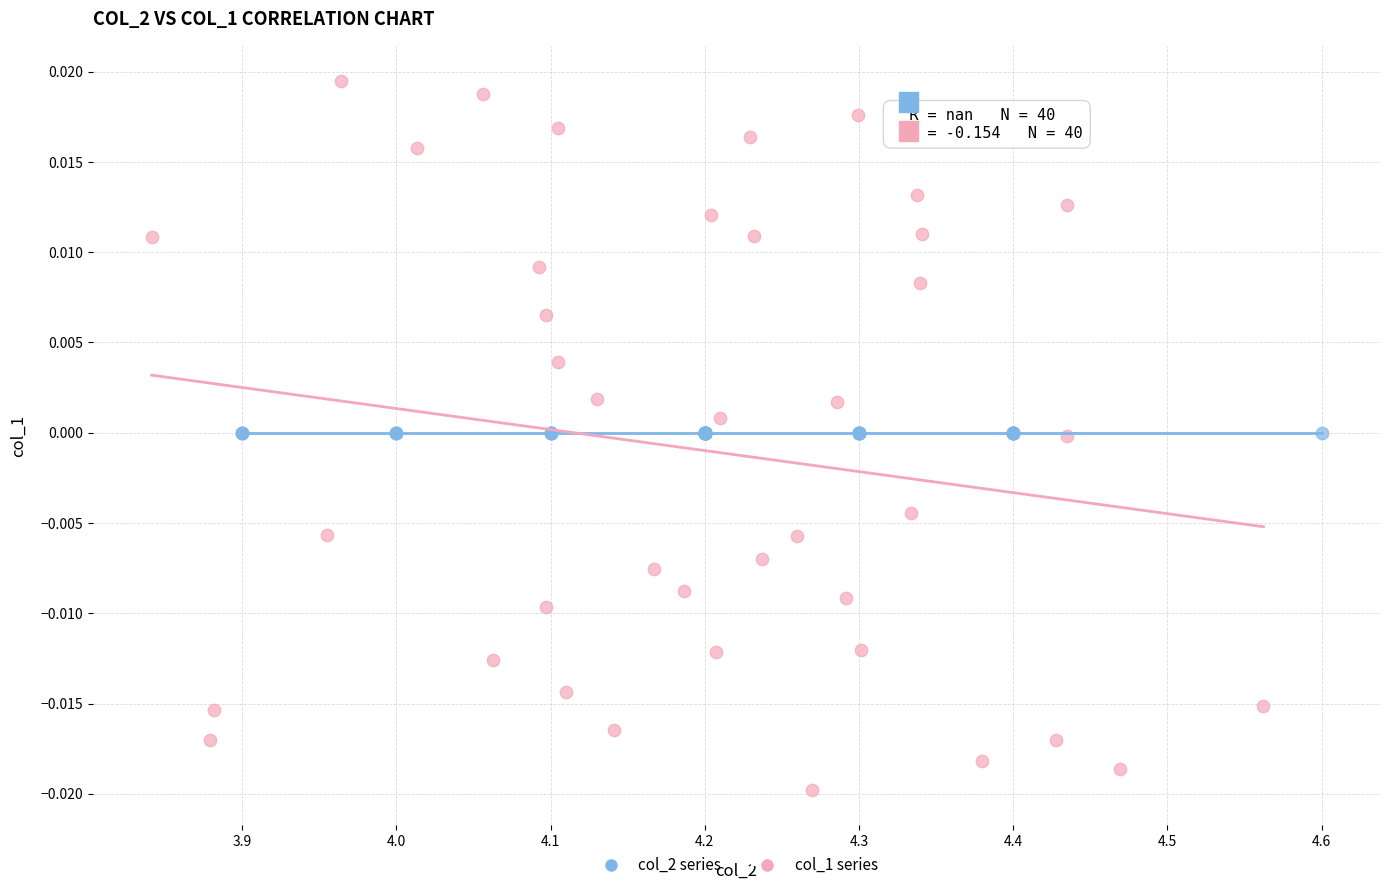

Which series reaches the minimum Y coordinate?

col_1 series